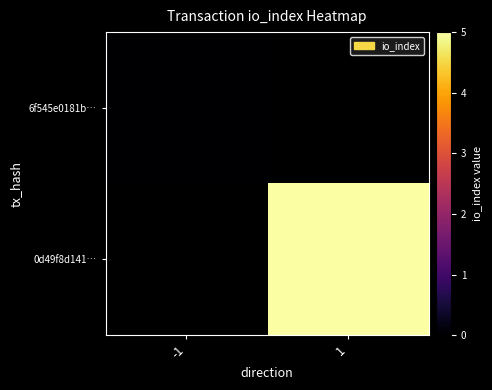

Is the value of 0d49f8d141… at -1 greater than the value of 6f545e0181b… at -1?

No